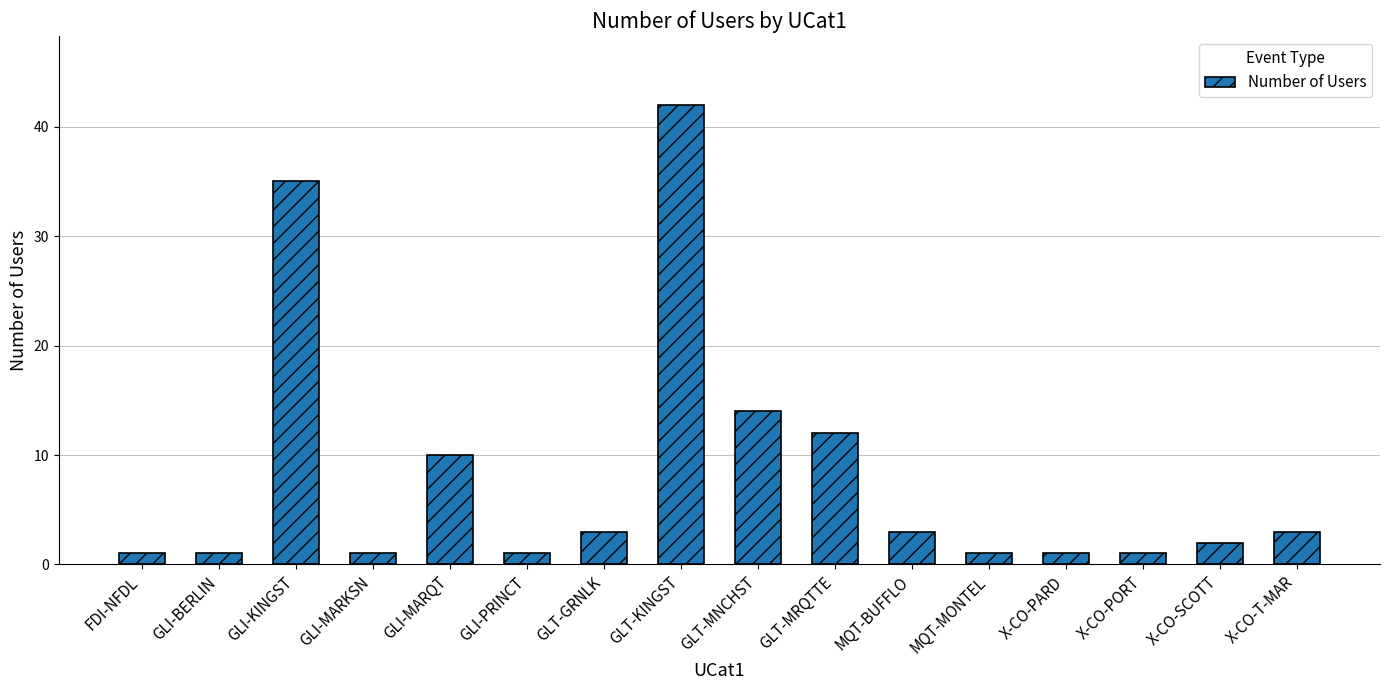

How many bars are there in total?

16